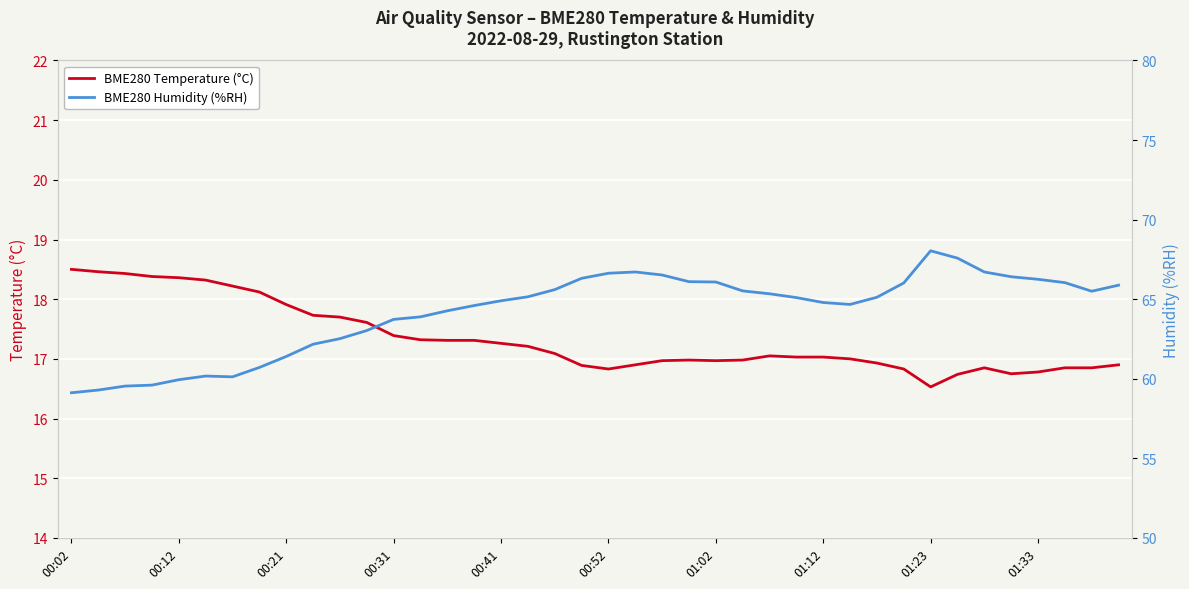

The value of BME280 Temperature (°C) at 23 is 17.0. True or false?

True